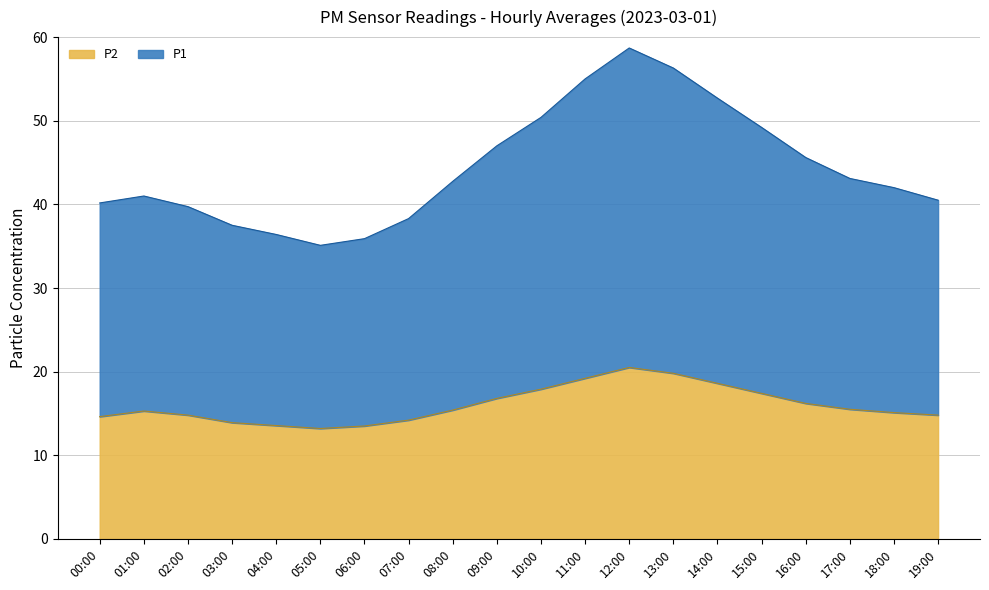

True or false: P2 has more than 0 points higher than both neighbors.

True